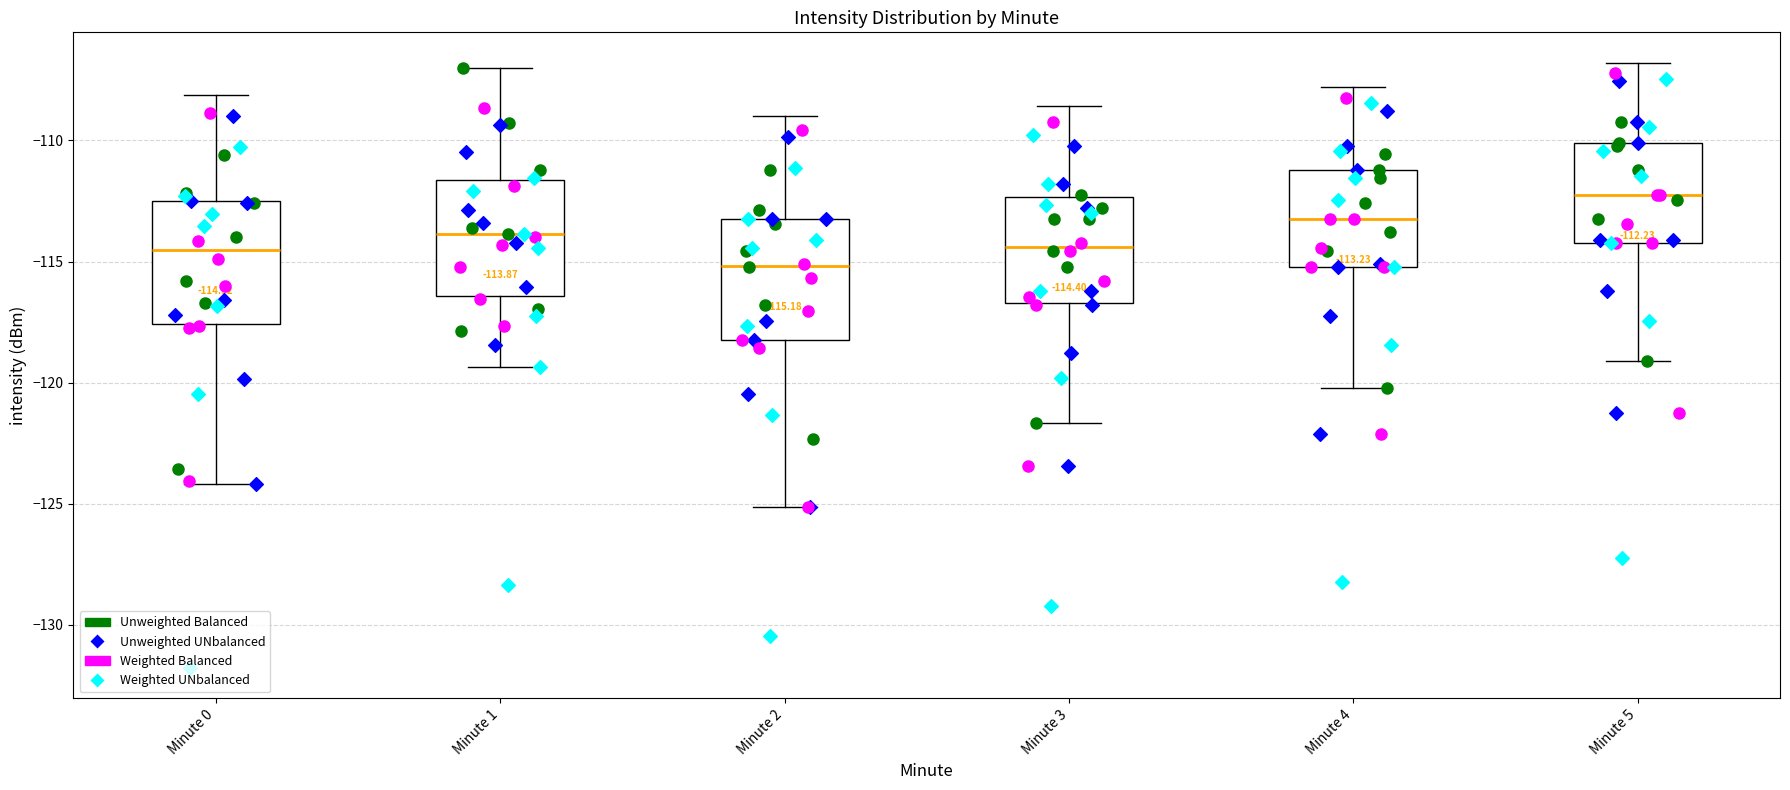

Which box has the lowest median line?

Minute 2